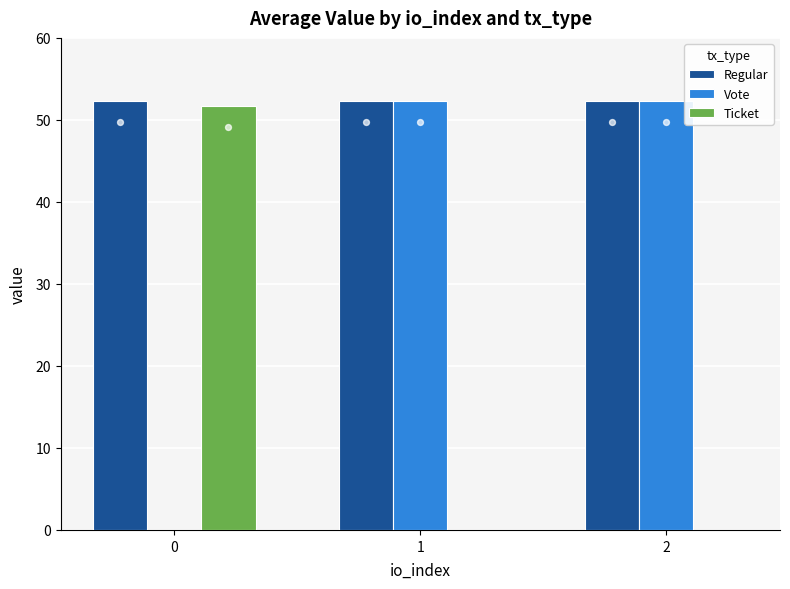

Which series reaches the maximum Y coordinate?

Regular